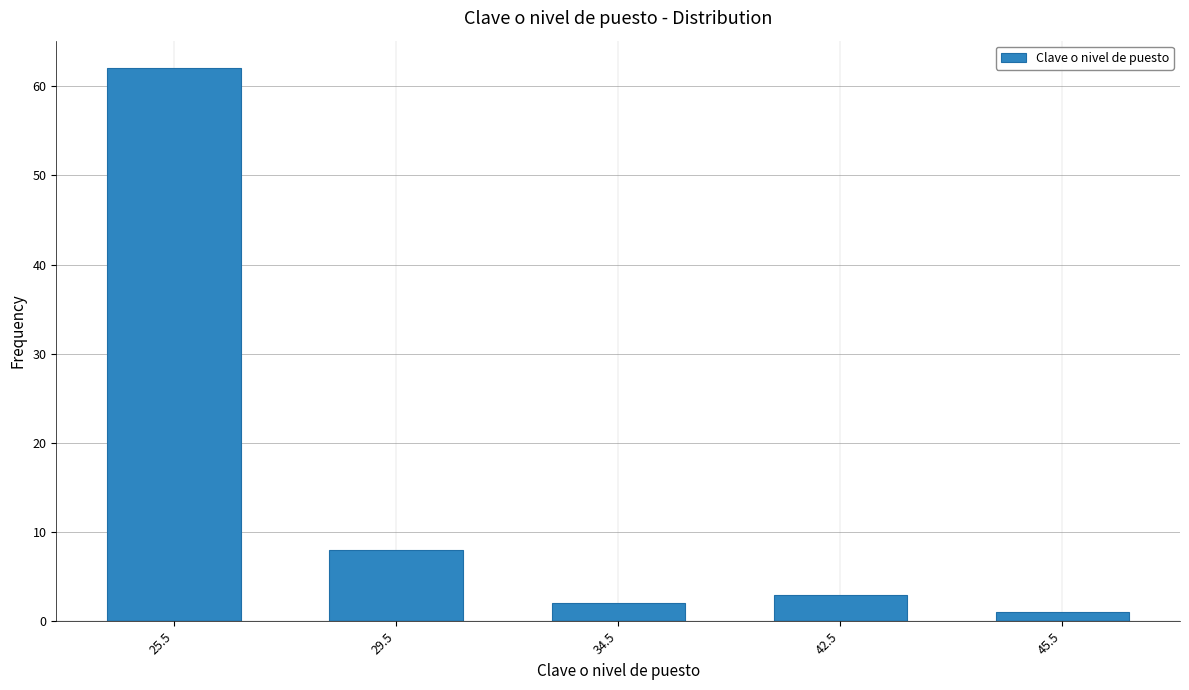

Reading left to right, list all the values displayed in this chart.

25.5=62	29.5=8	34.5=2	42.5=3	45.5=1